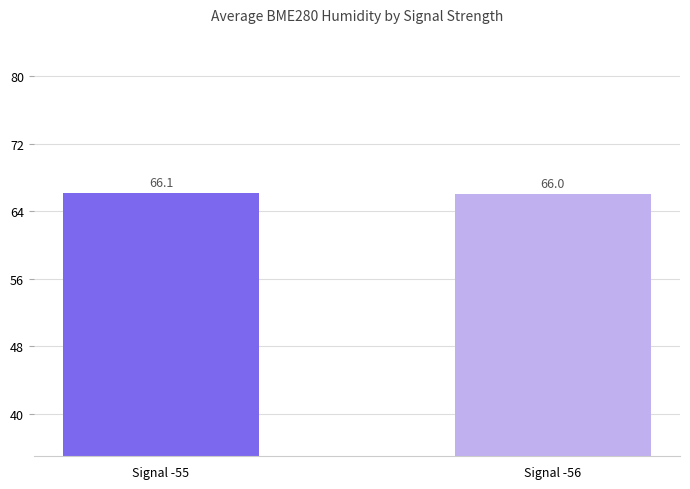

Does the chart contain stacked bars?

No